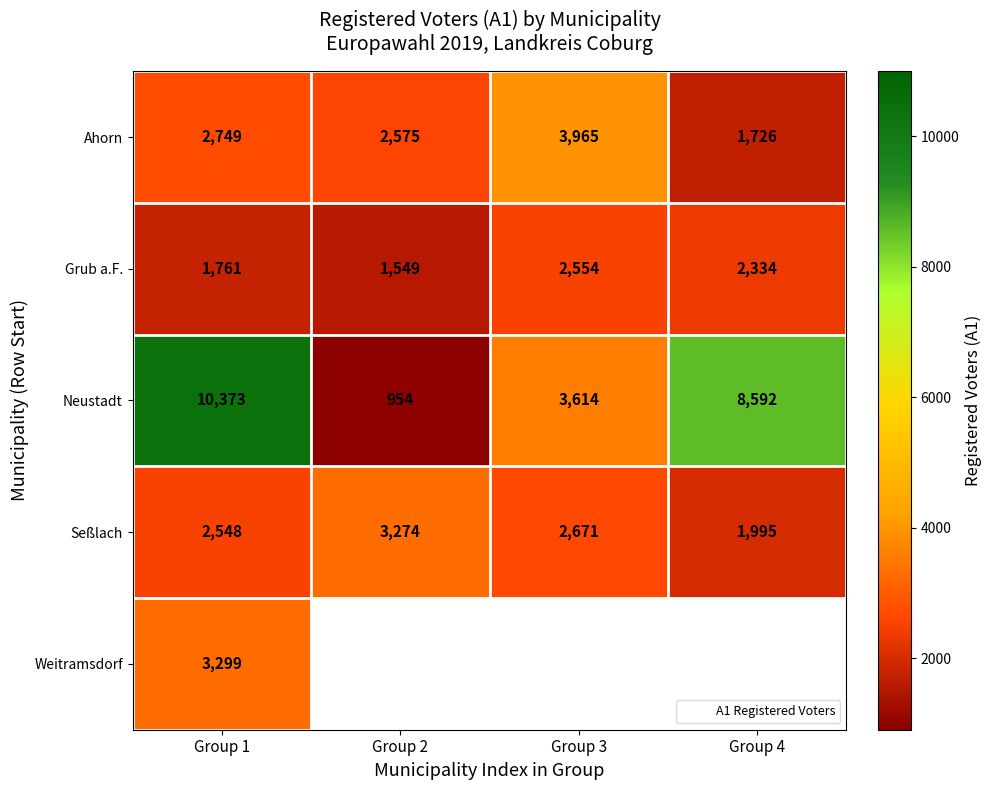

Rank the categories by Seßlach value from lowest to highest.

Group 4, Group 1, Group 3, Group 2